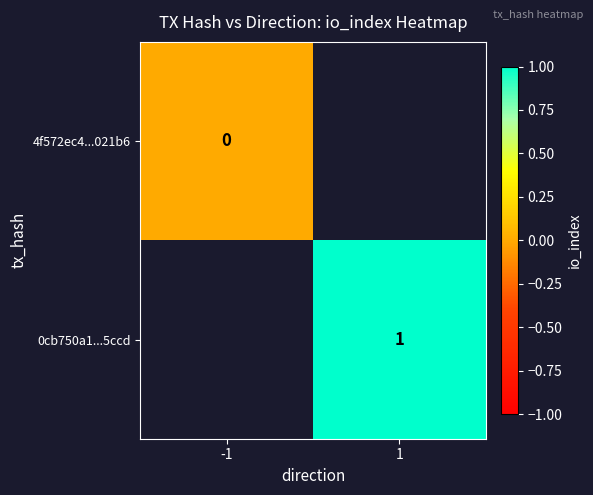

Is the value of 4f572ec4...021b6 at -1 greater than the value of 0cb750a1...5ccd at 1?

No